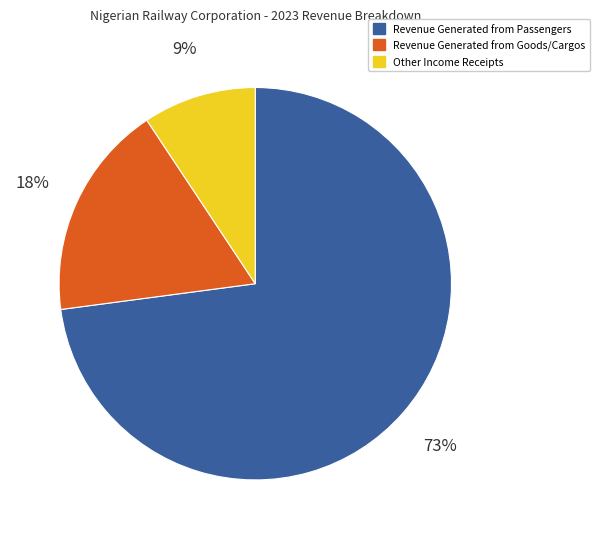

Which slice is the largest?

Revenue Generated from Passengers